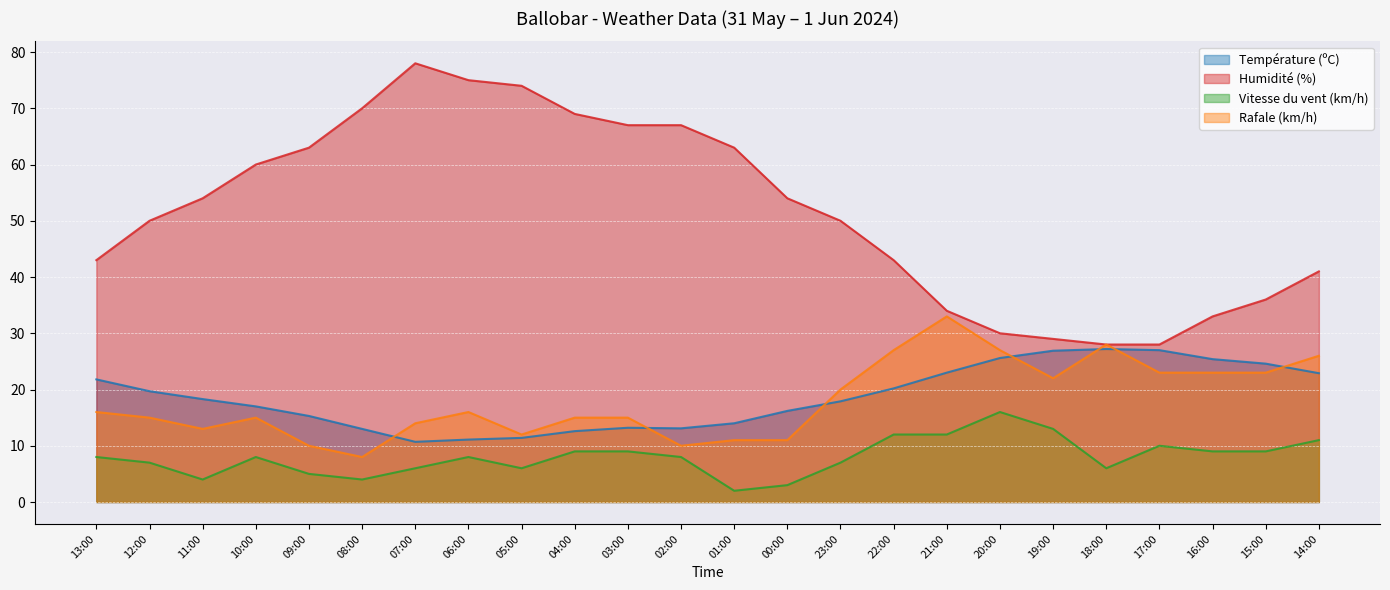

True or false: Vitesse du vent (km/h) has a value of 3.6 at 01:00.

False